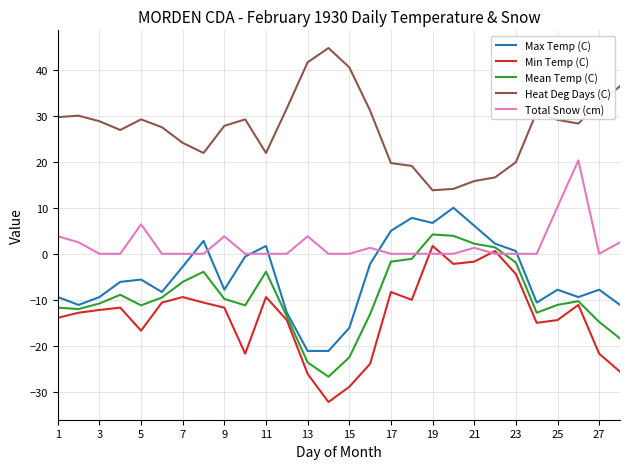

True or false: Mean Temp (C) and Total Snow (cm) cross at least once.

True